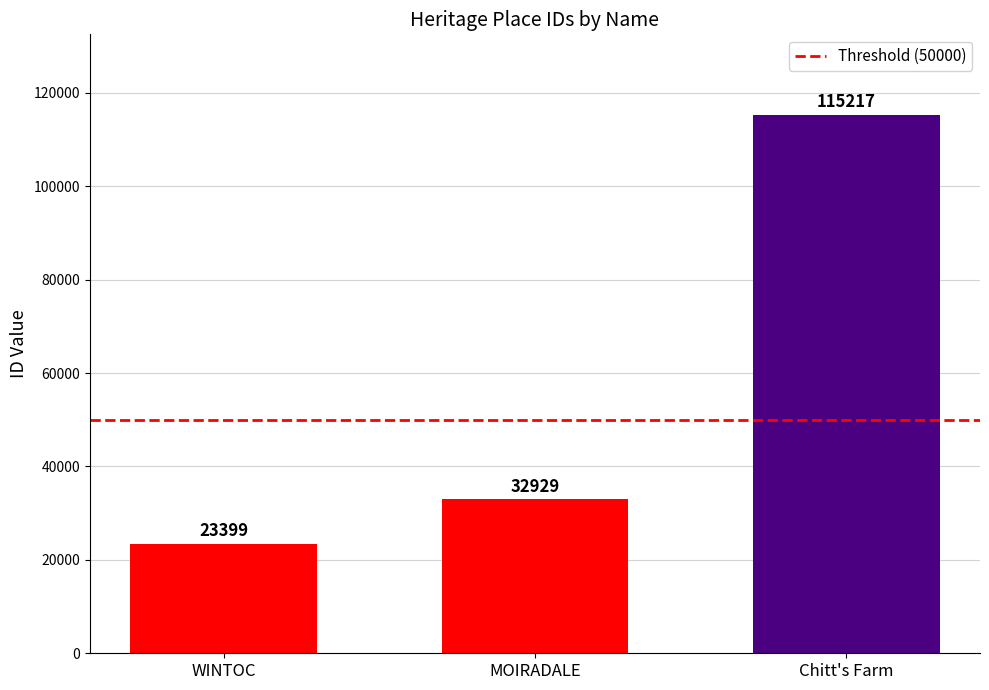

Which has a higher value, MOIRADALE or WINTOC?

MOIRADALE